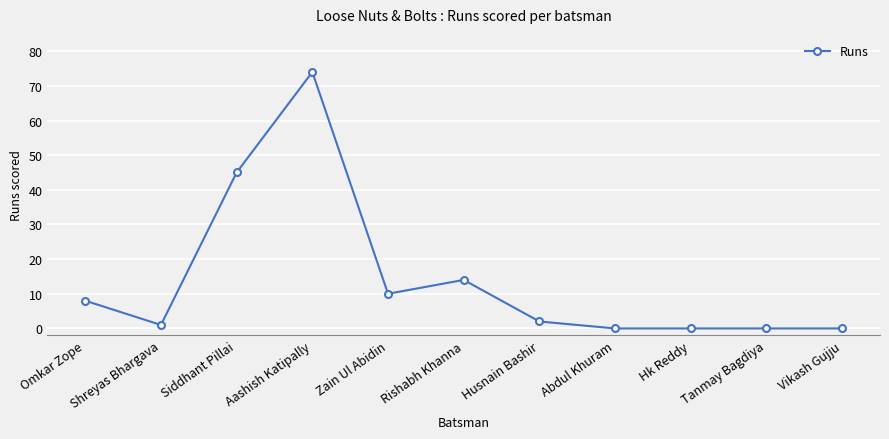

What is the change in value from Rishabh Khanna to Tanmay Bagdiya?

-14